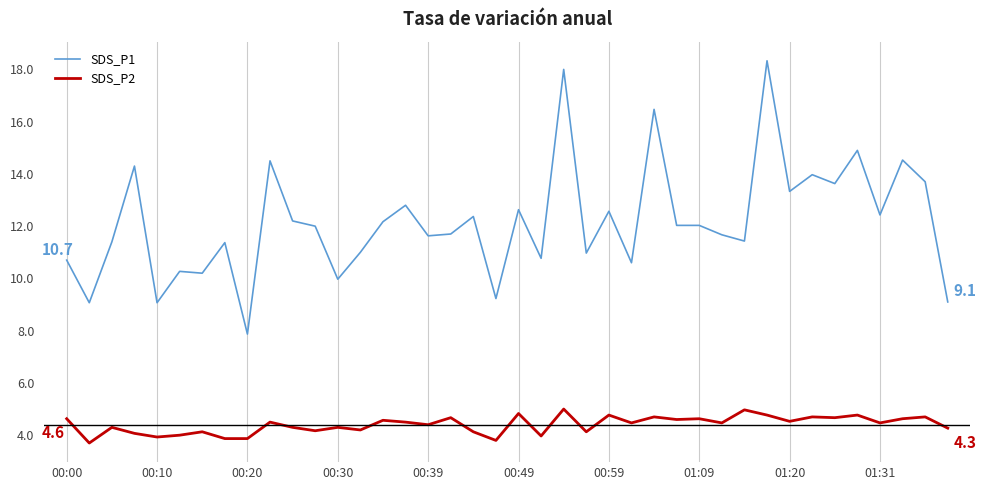

How many lines are shown in the chart?

2